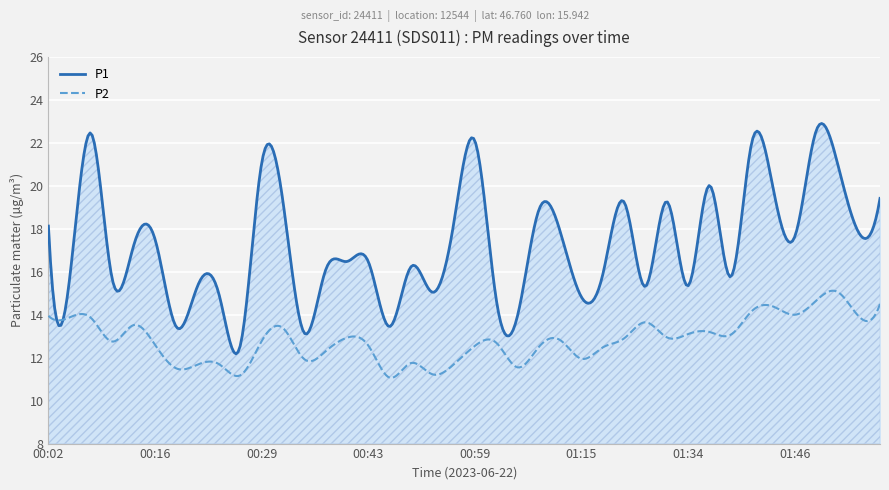

Between 00:04 and 01:15, which series saw the biggest shift?

P2